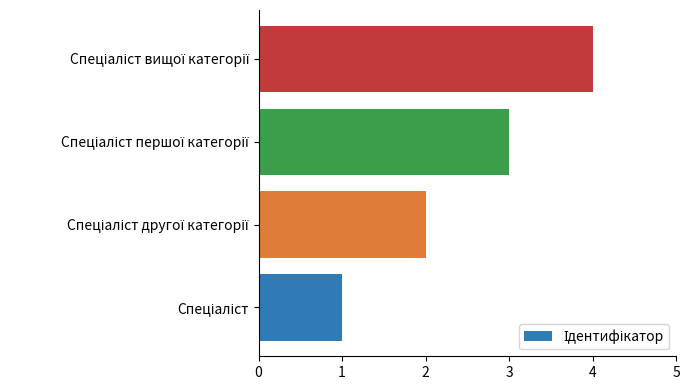

What is the difference between the maximum and minimum values?

3